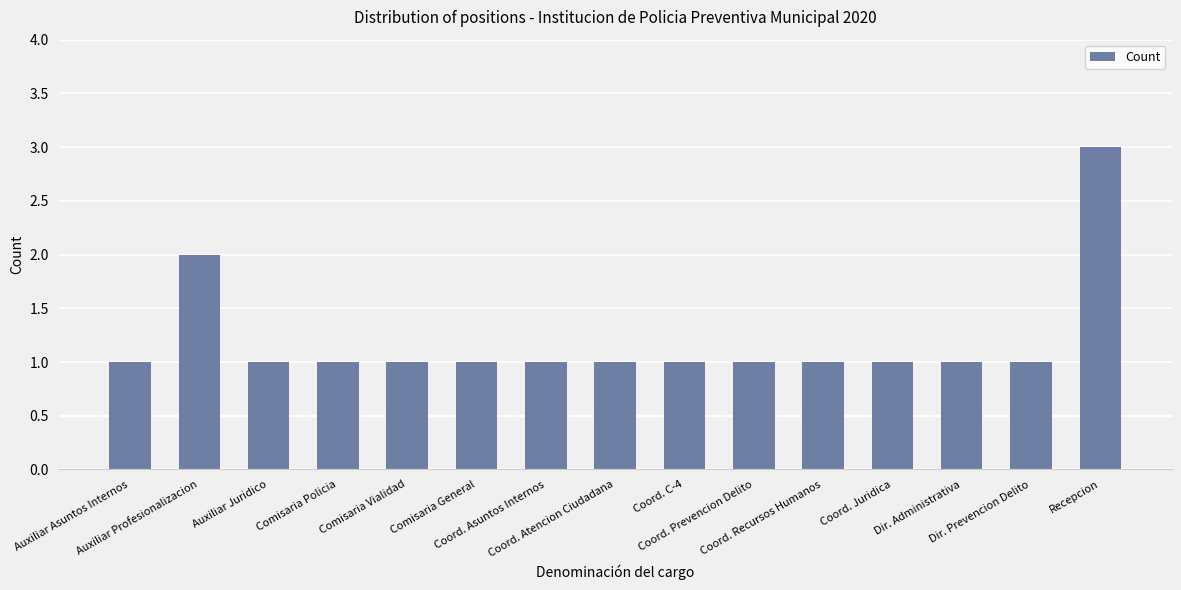

What is the approximate value at Comisaria Vialidad?

1